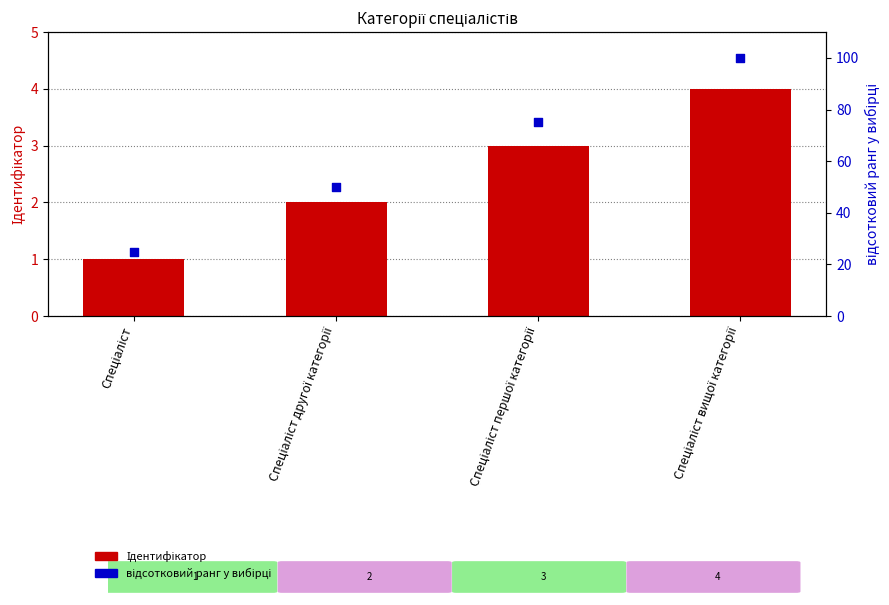

At how many categories does at least one series exceed 85?

1